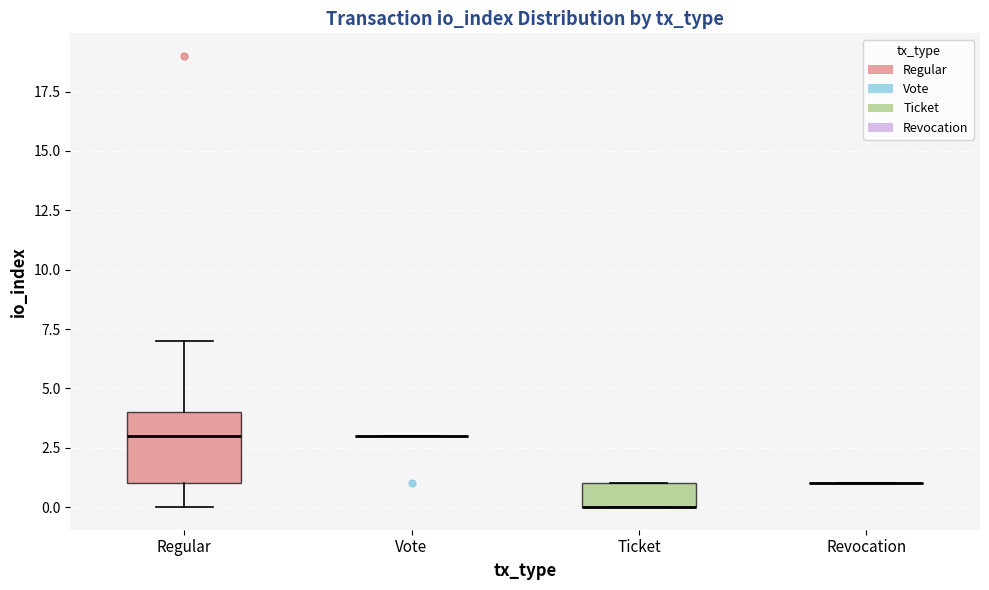

Comparing the boxes themselves (not the whiskers), which one is the tallest?

Regular